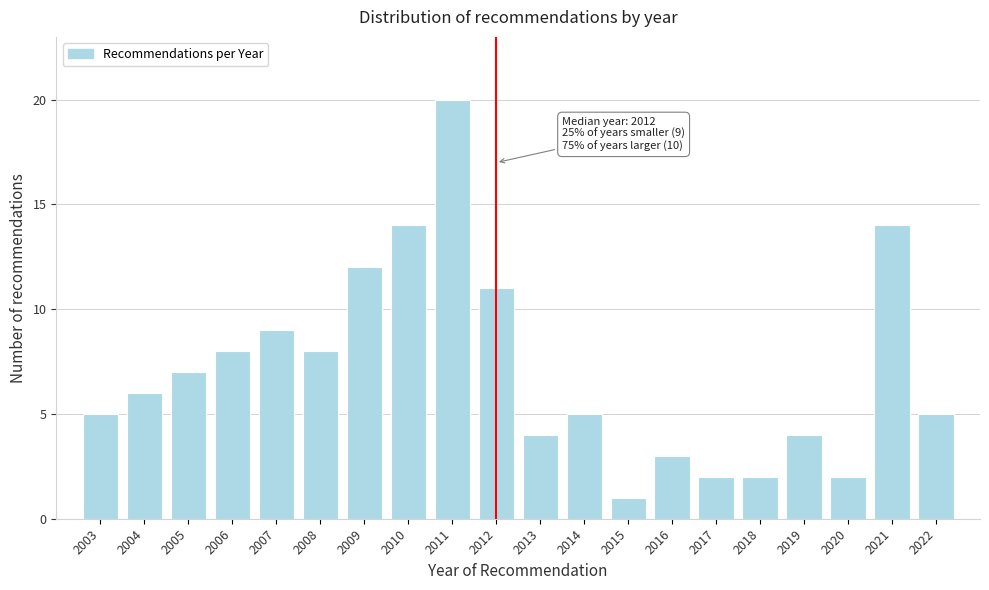

Reading left to right, transcribe all the data shown in this chart.

2003=5	2004=6	2005=7	2006=8	2007=9	2008=8	2009=12	2010=14	2011=20	2012=11	2013=4	2014=5	2015=1	2016=3	2017=2	2018=2	2019=4	2020=2	2021=14	2022=5